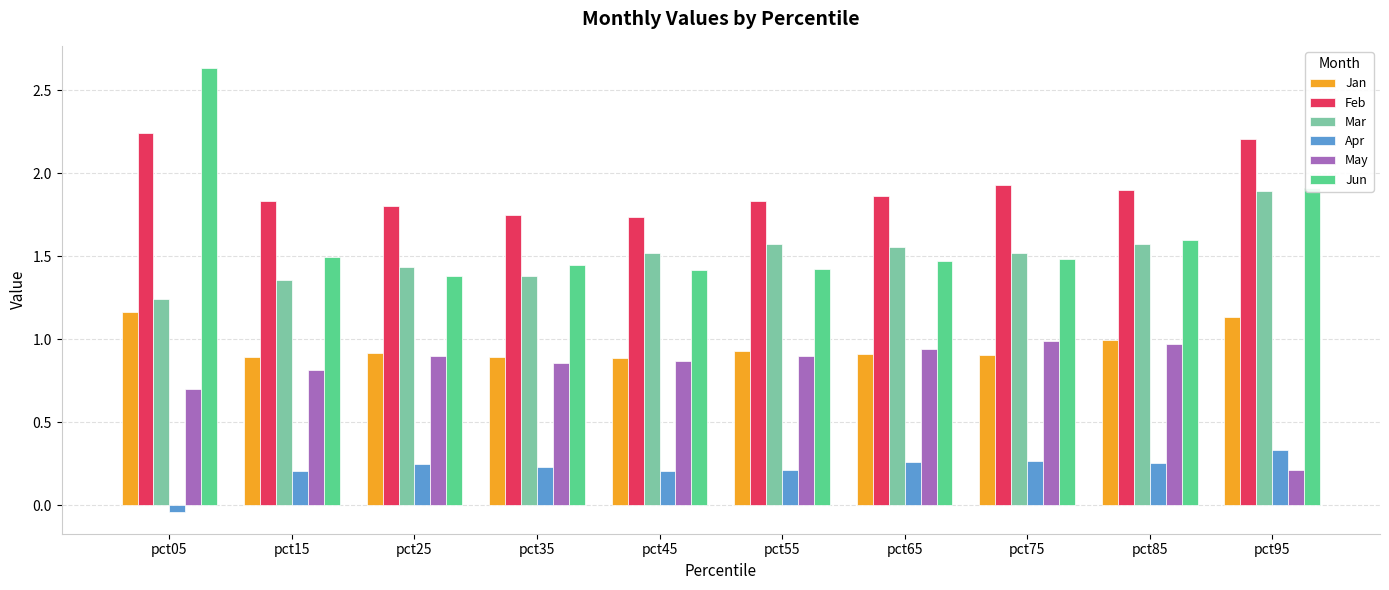

How many distinct data groups are displayed?

6